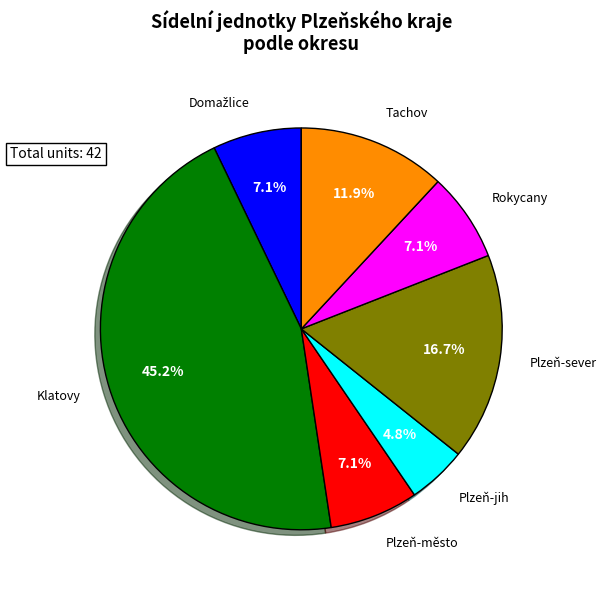

Is there a majority slice in this chart?

No